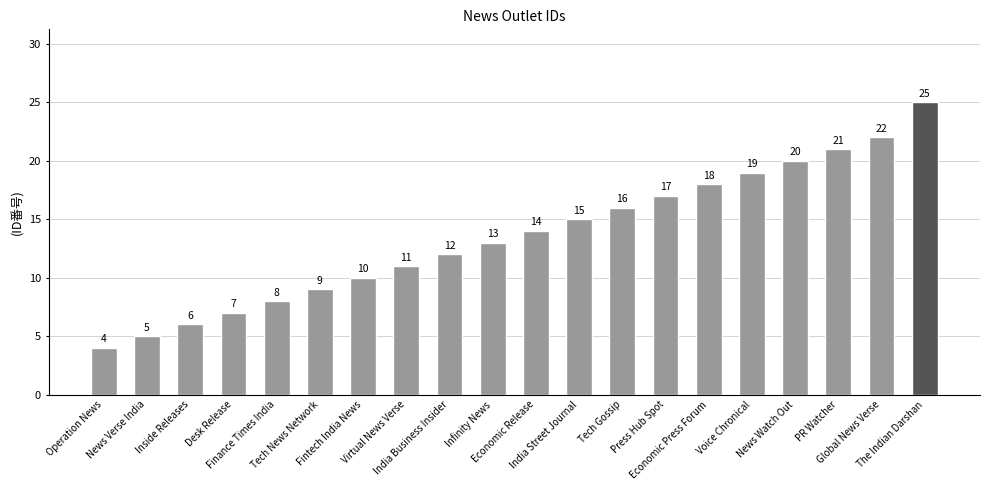

Are the bars horizontal?

No